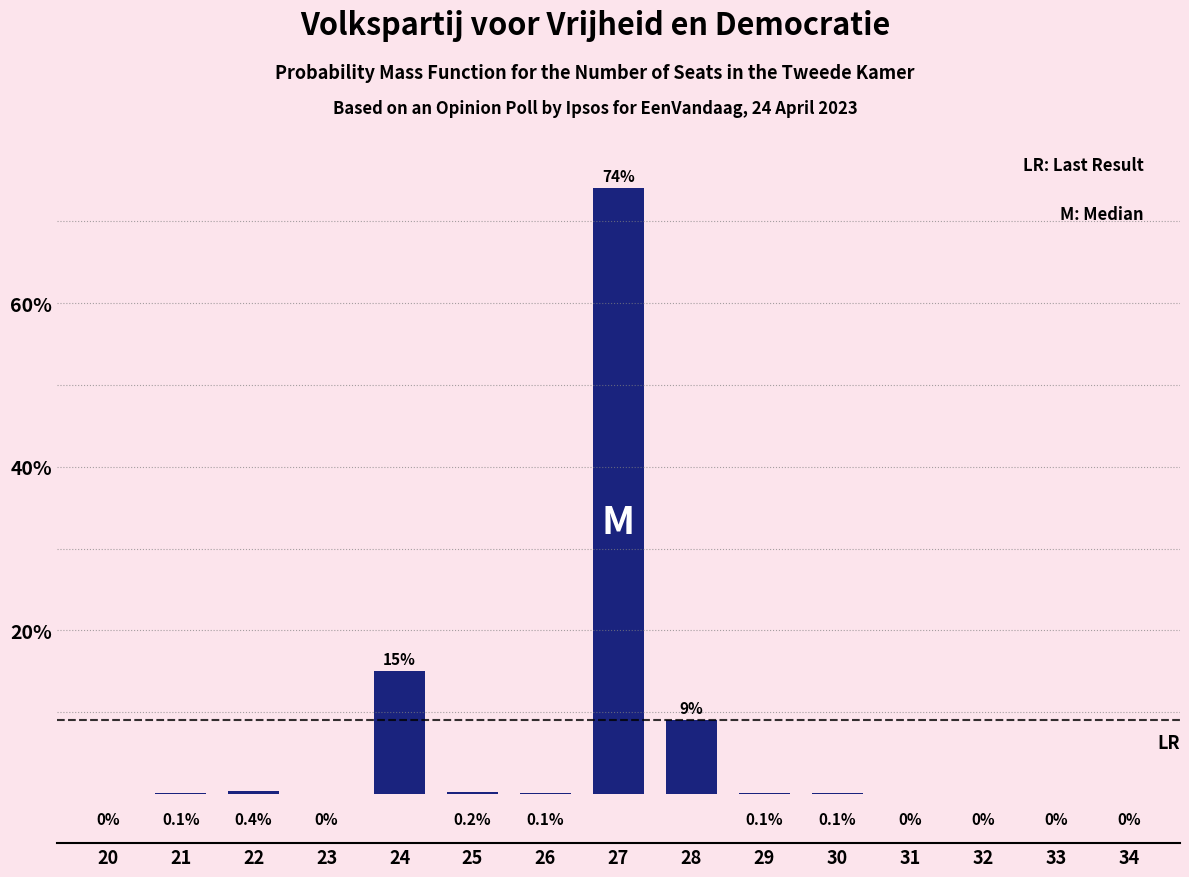

Reading left to right, list all the values displayed in this chart.

20=0.0	21=0.1	22=0.4	23=0.0	24=15.0	25=0.2	26=0.1	27=74.0	28=9.0	29=0.1	30=0.1	31=0.0	32=0.0	33=0.0	34=0.0